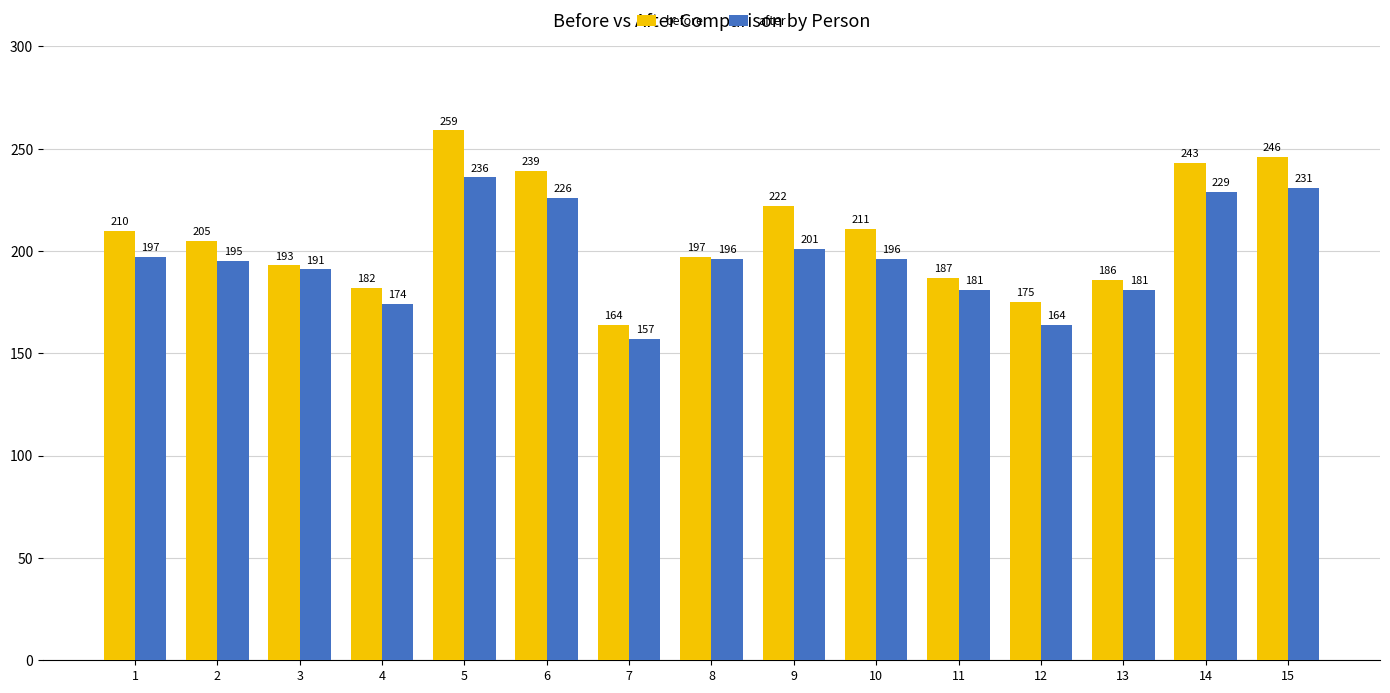

What is the difference between the second highest and second lowest values in the before series?

71